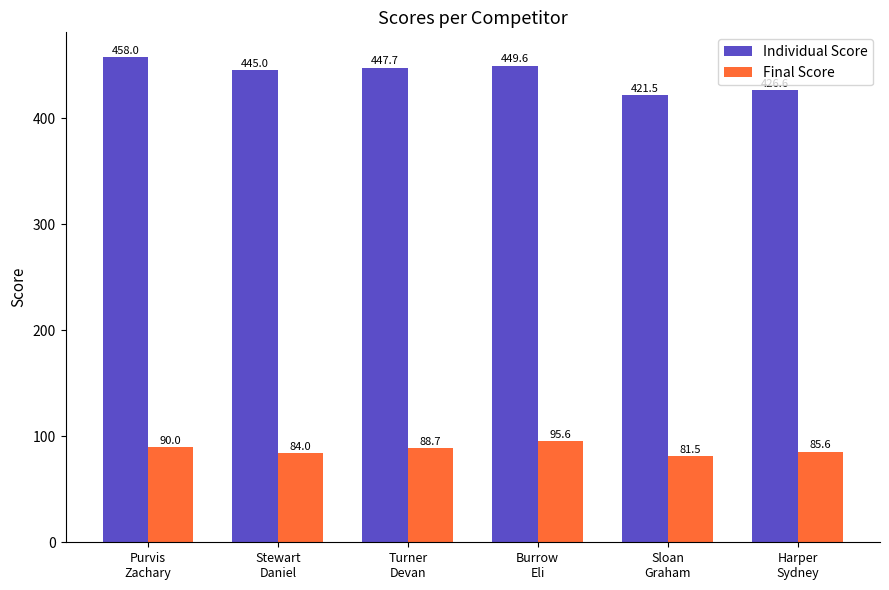

Reading left to right, transcribe all the data shown in this chart.

Individual Score: 458.0	445.0	447.7	449.6	421.5	426.6
Final Score: 90.0	84.0	88.7	95.6	81.5	85.6